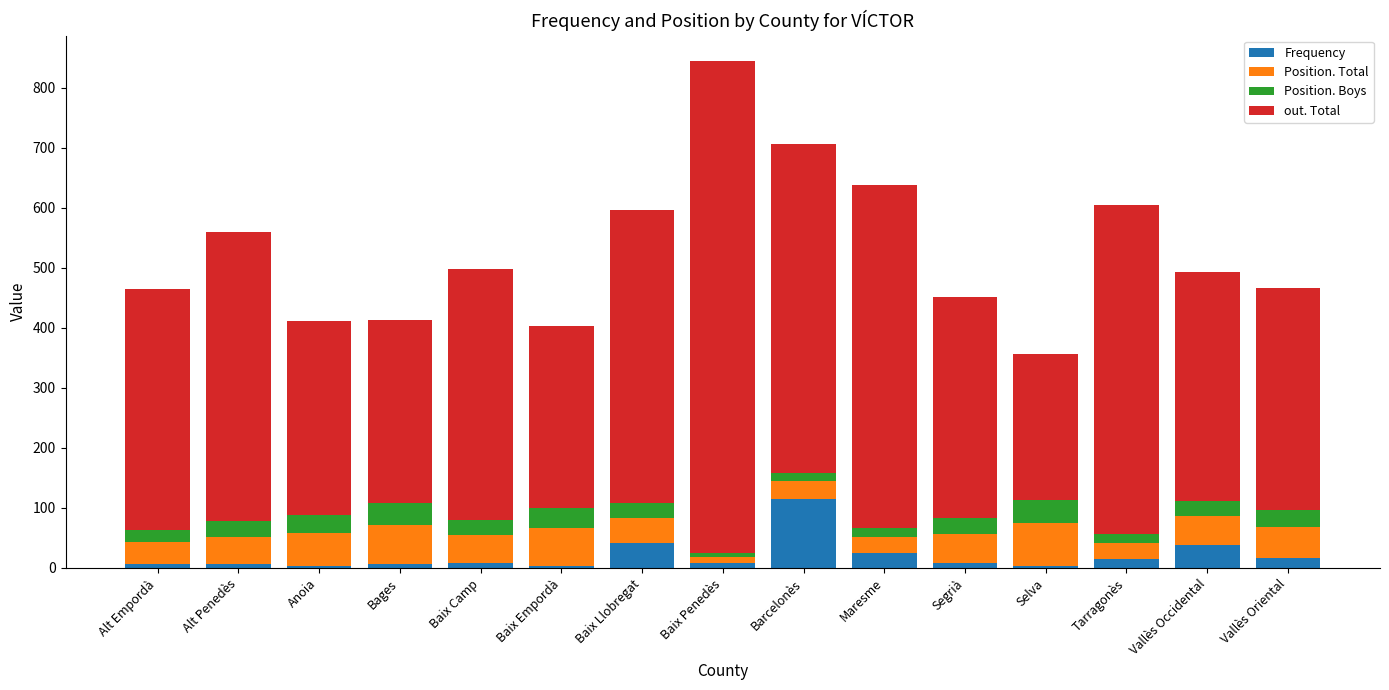

What is the highest value of the Frequency series?

115